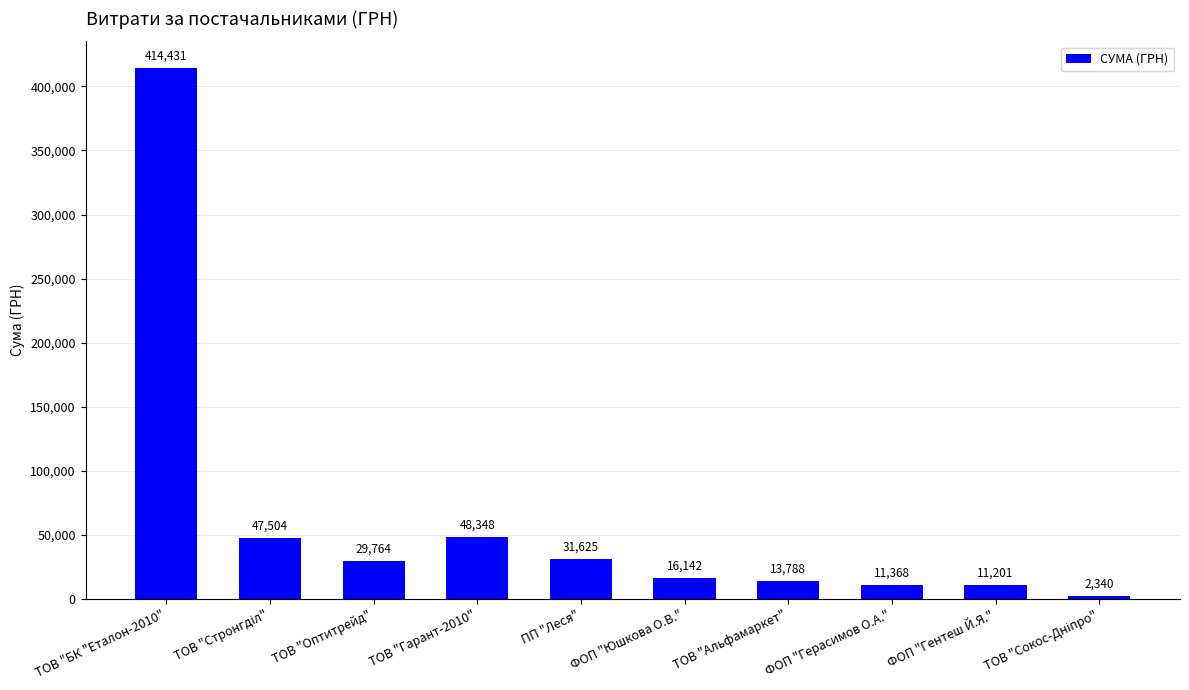

Which category has the highest value across all series?

ТОВ "БК "Еталон-2010"